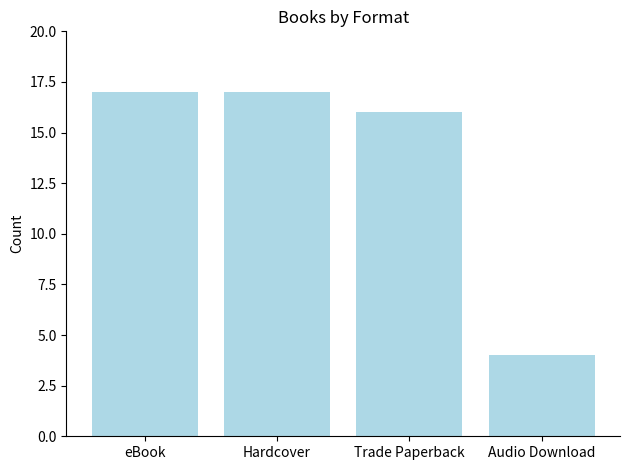

What is the difference between the maximum and minimum values?

13